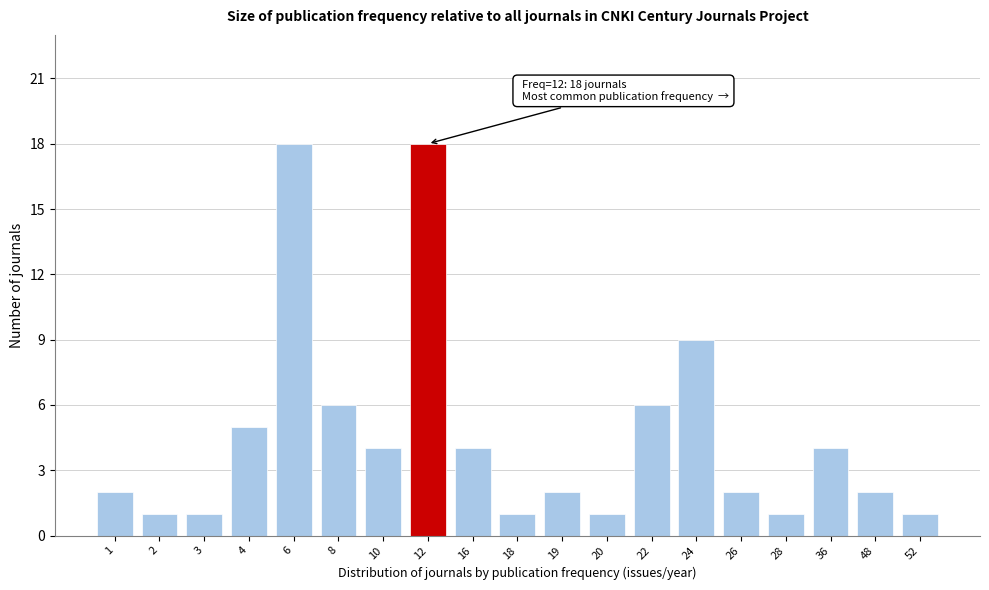

Reading left to right, extract all data points from this chart.

1=2	2=1	3=1	4=5	6=18	8=6	10=4	12=18	16=4	18=1	19=2	20=1	22=6	24=9	26=2	28=1	36=4	48=2	52=1